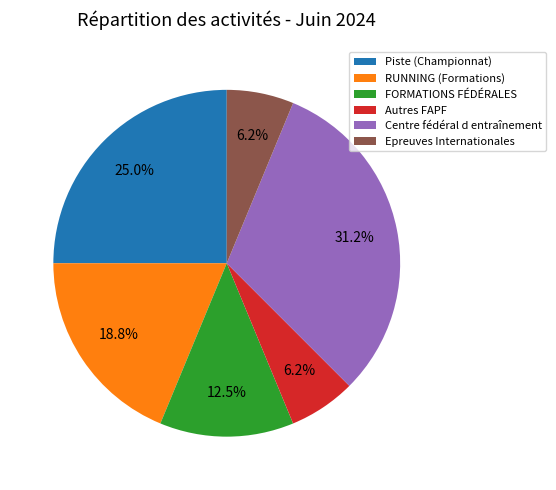

Is there any slice that represents more than half of the pie?

No